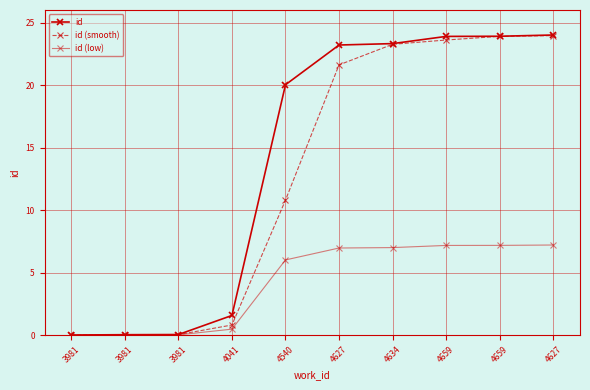

How many lines are shown in the chart?

3